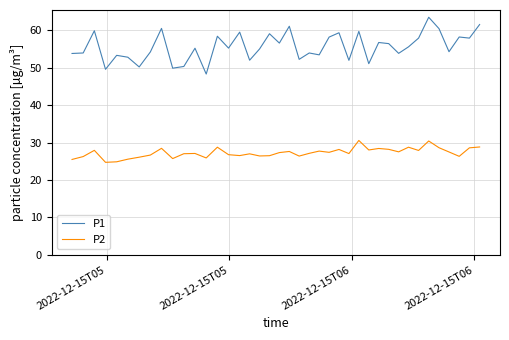

What is the highest value of the P1 series?

63.5